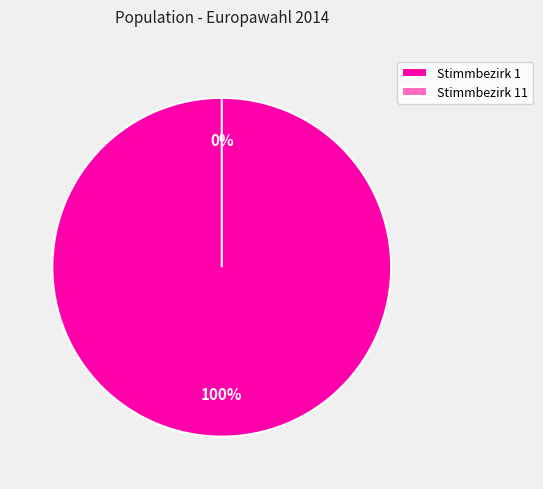

What is the change in value from Stimmbezirk 1 to Stimmbezirk 11?

-995